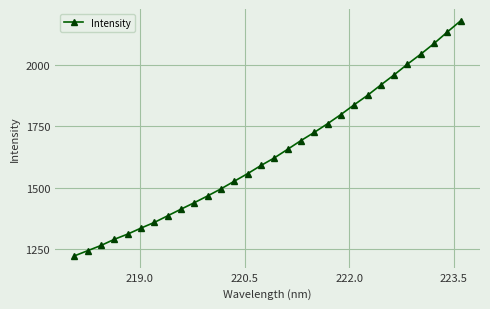

What is the difference between the maximum and minimum values?

957.1